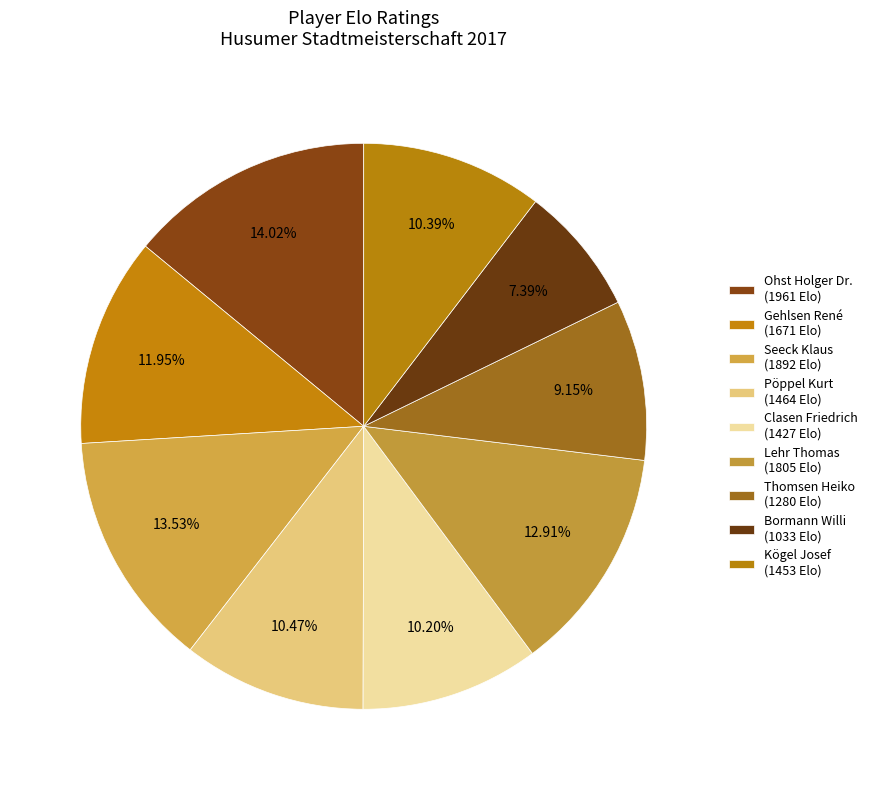

What is the largest slice in the pie chart?

Ohst Holger Dr.